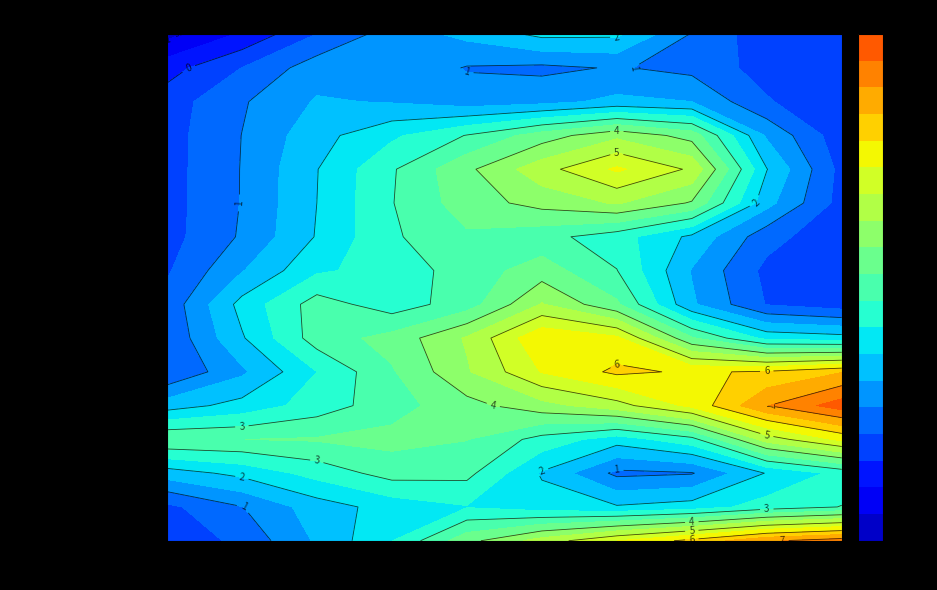

Rank the series at 24 from lowest to highest value.

Business Rule, Framework, App Size, DB Size, Data Size, Architecture, Third Party, Environments, Ext Interfaces, Int Interfaces, Concurrent, Location, I18N L10N, Doc Avail, Source DB, OS Complexity